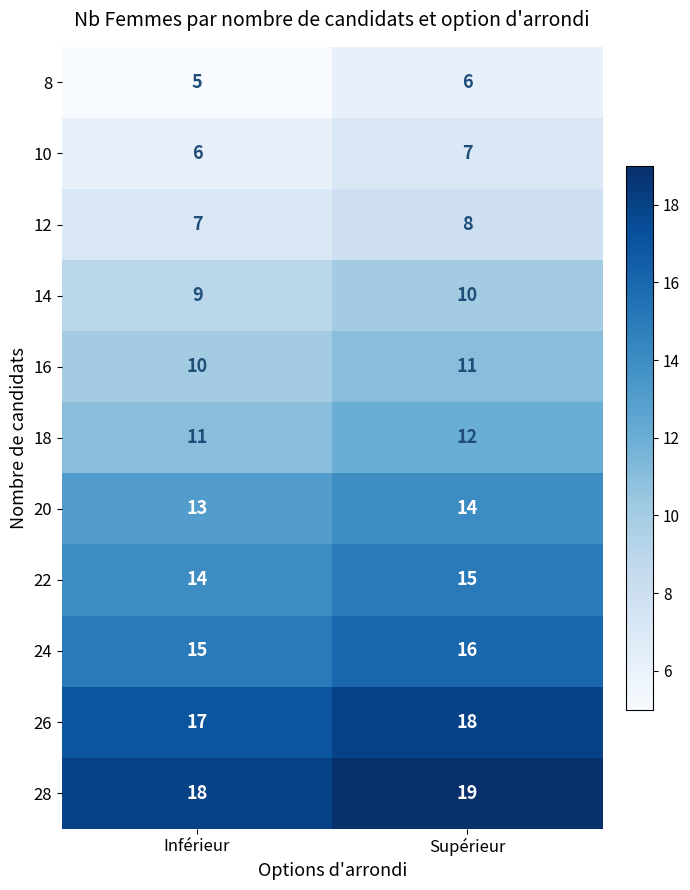

What is the sum of the 24 values at Supérieur and Inférieur?

31